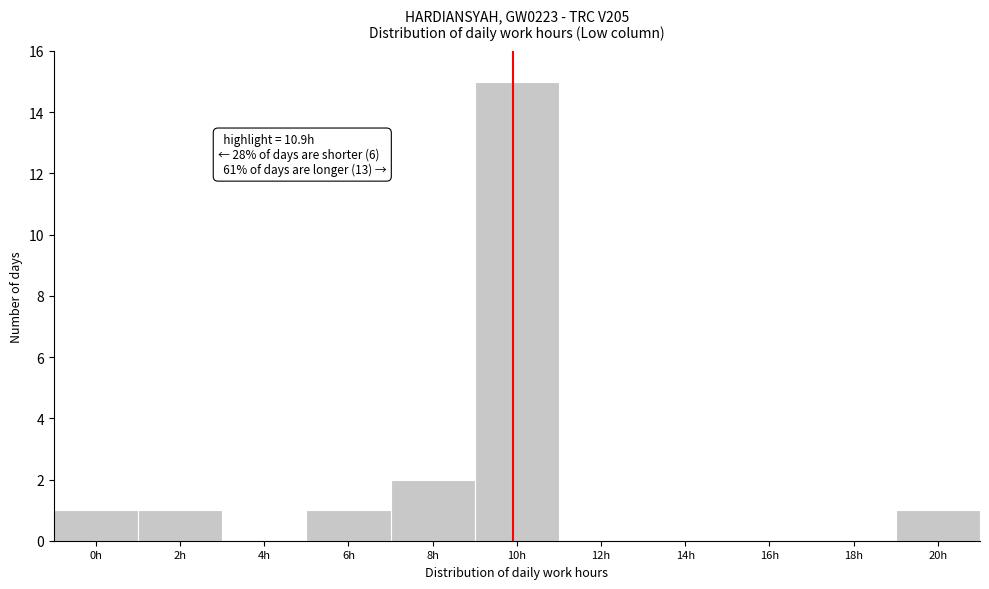

Reading left to right, what are all the values shown in this chart?

0h=1	2h=1	4h=0	6h=1	8h=2	10h=15	12h=0	14h=0	16h=0	18h=0	20h=1